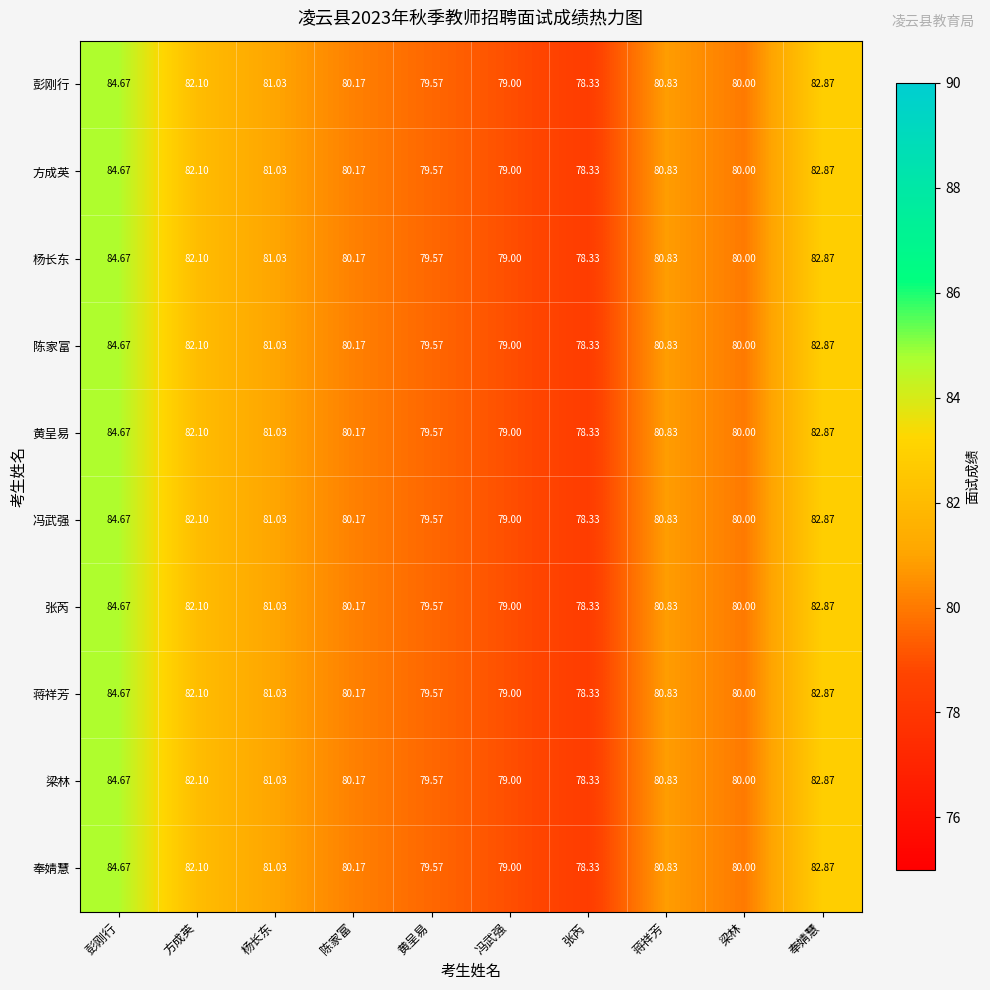

Which category has the highest value in the 奉婧慧 series?

彭刚行